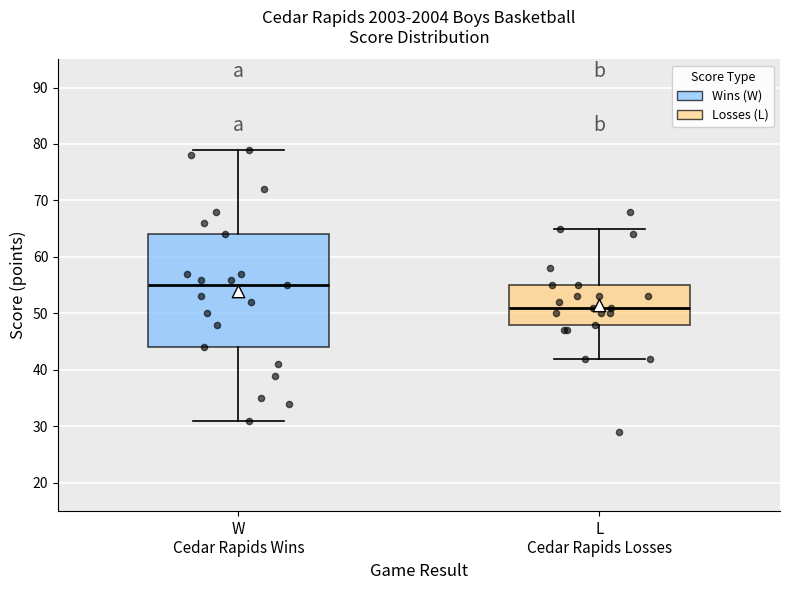

Where is the upper edge of the box for L Cedar Rapids Losses on the y-axis? The values are not printed on the chart, so give them approximately, as read against the axis.

55